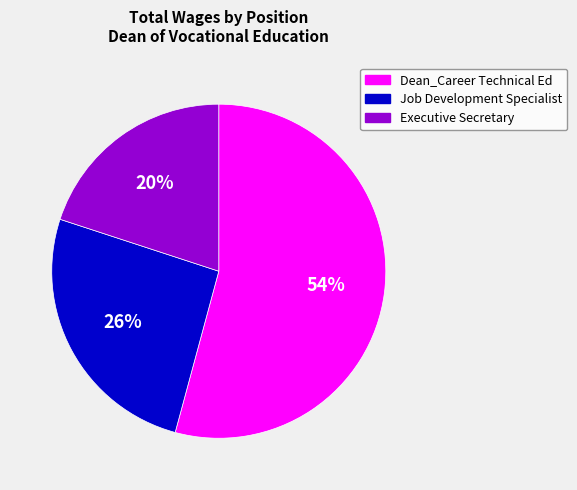

Does any single category account for the majority?

Yes